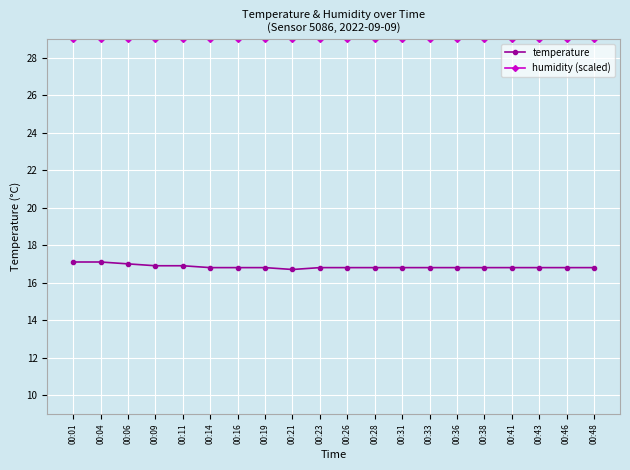

At how many categories does at least one series exceed 23?

20